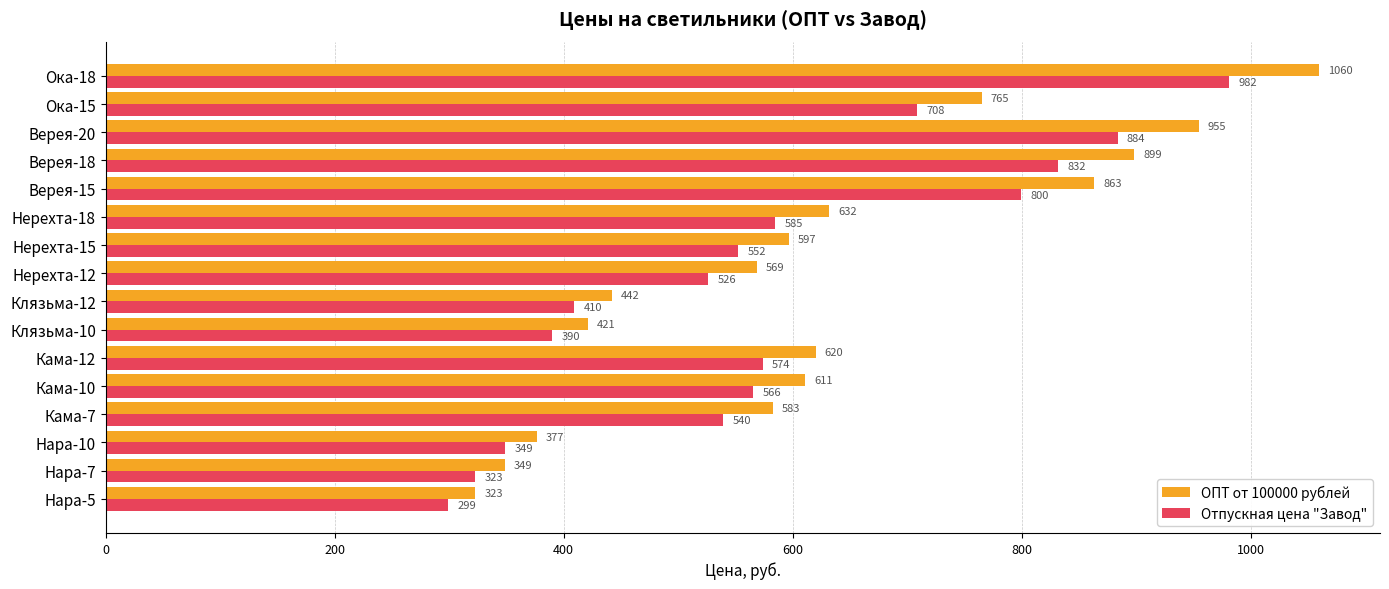

True or false: Отпускная цена "Завод" has a value of 484.1 at Нара-7.

False